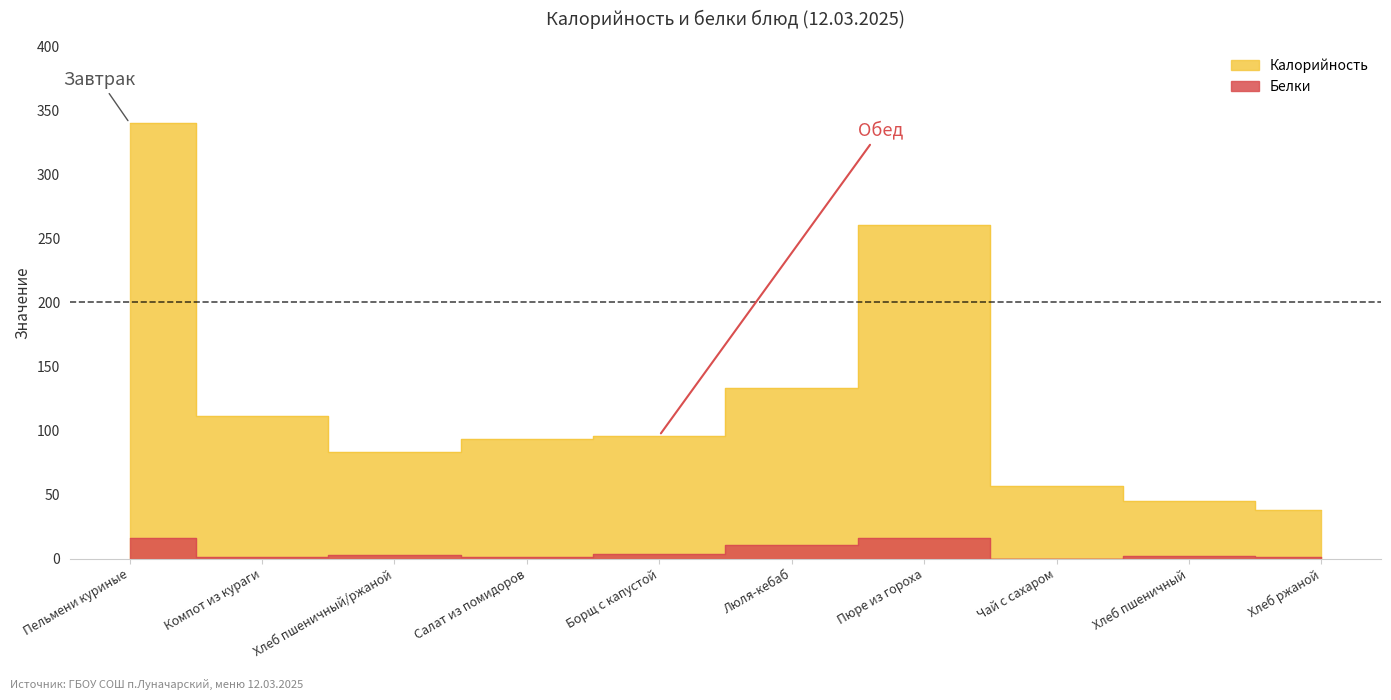

How many interior local valleys does the Белки series have?

3